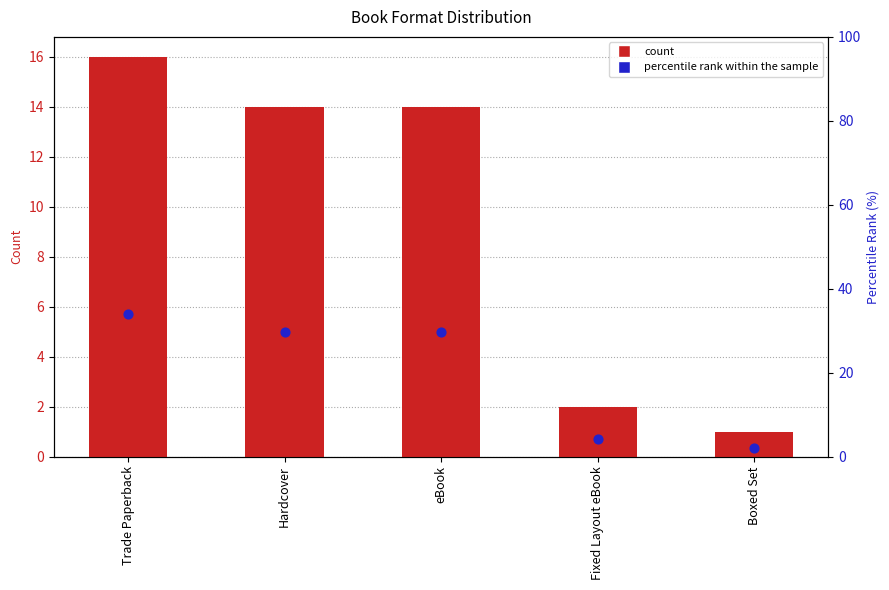

Which series has the largest total across all categories?

percentile rank within the sample